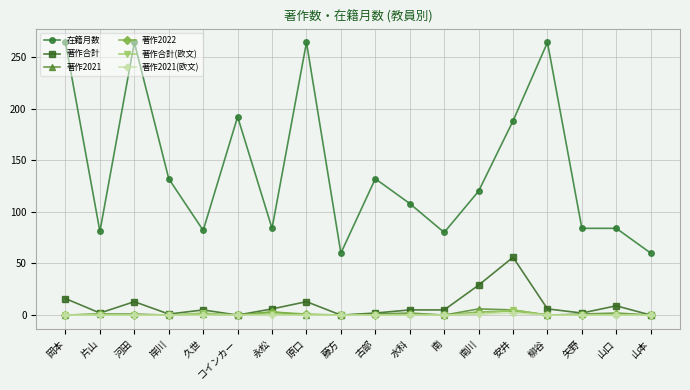

What is the maximum value for 著作2022?

4